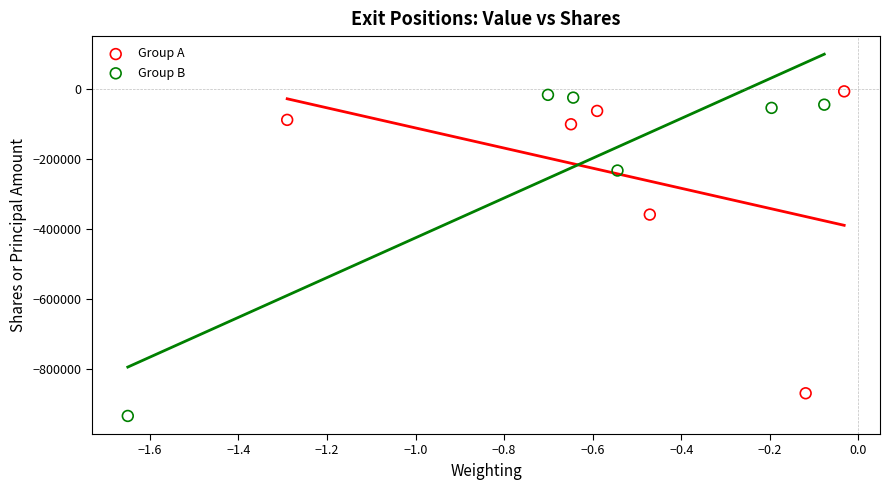

What are all the series names shown in the legend?

Group A, Group B